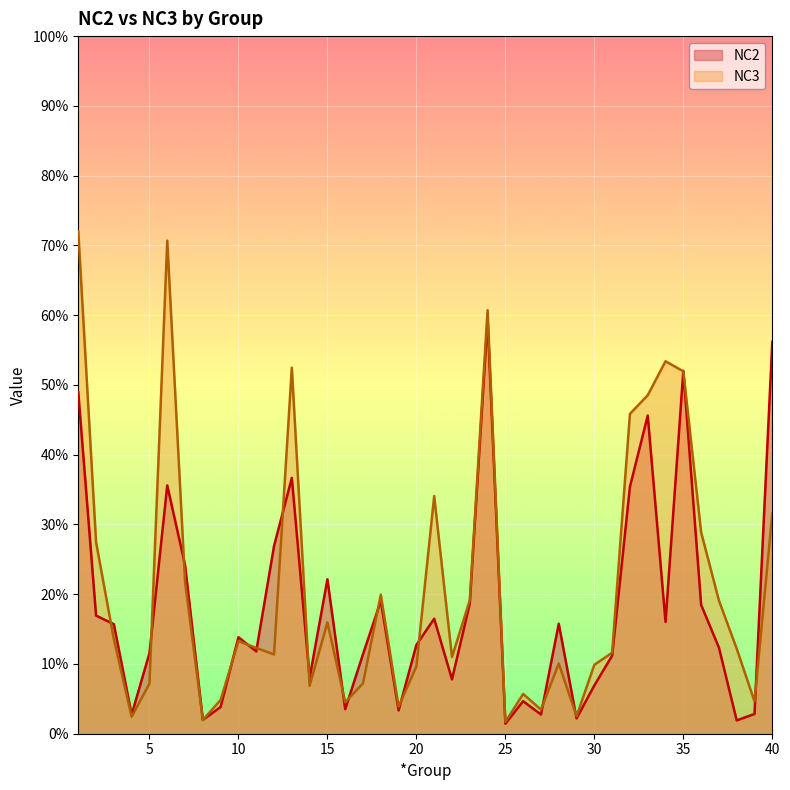

Between 24 and 25, which series saw the biggest shift?

NC3